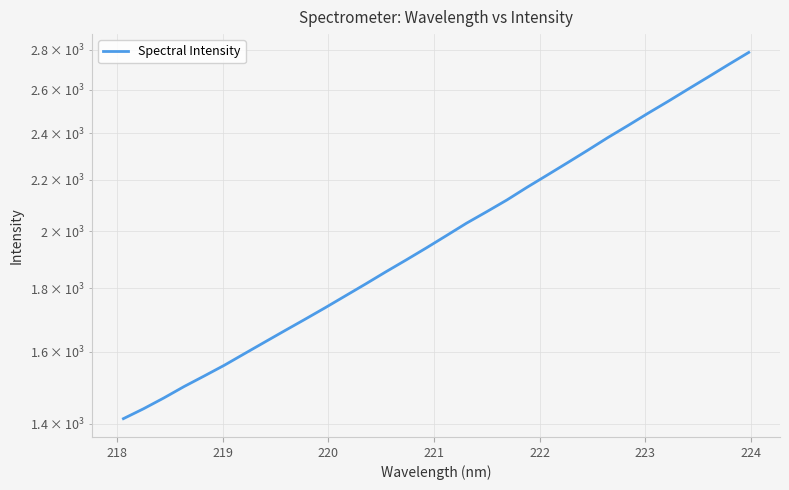

What is the minimum value shown in the chart?

1412.7